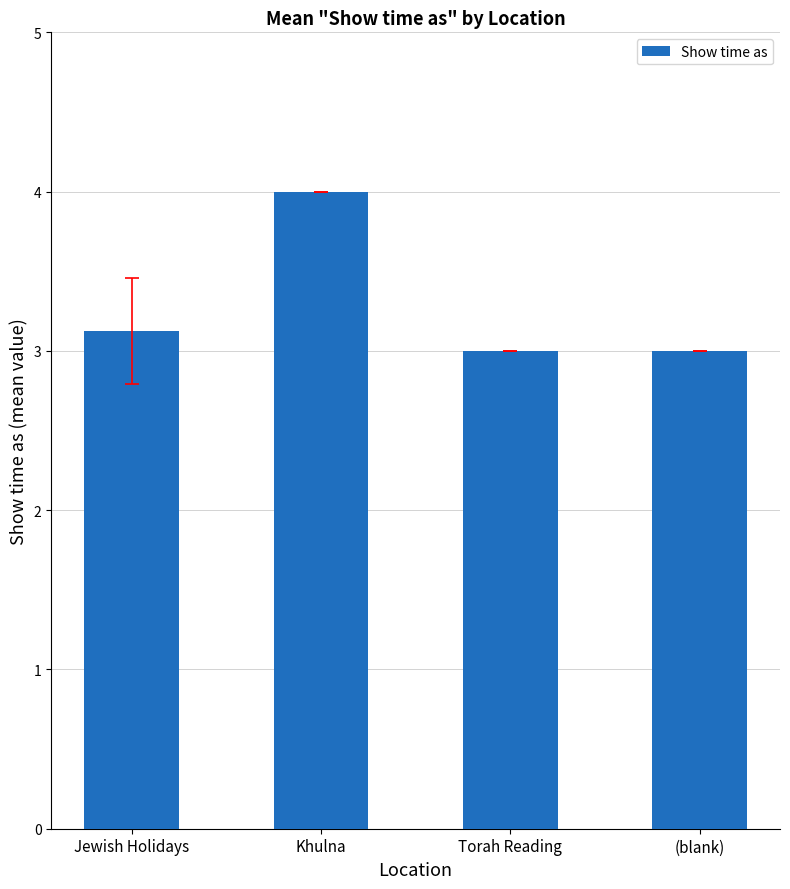

Approximately how many times larger is the value at (blank) compared to Torah Reading?

1.0